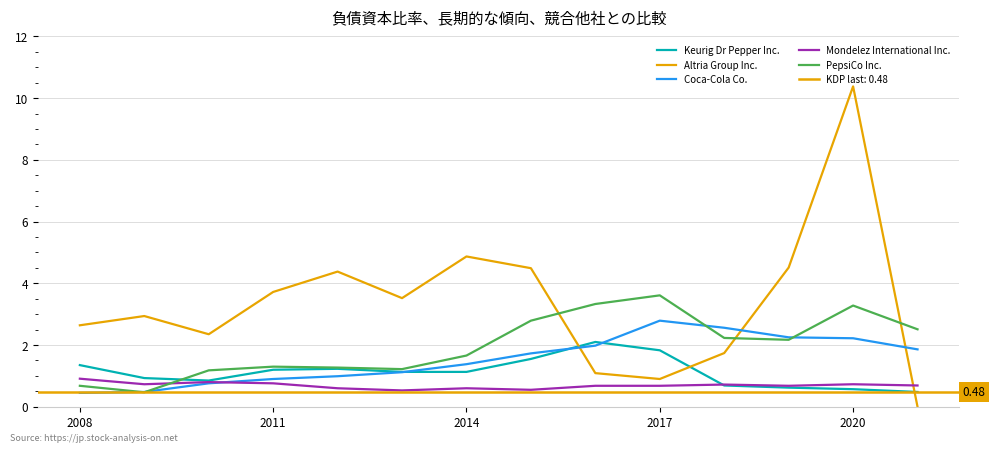

Count the Mondelez International Inc. values in the range 0 to 1.

14